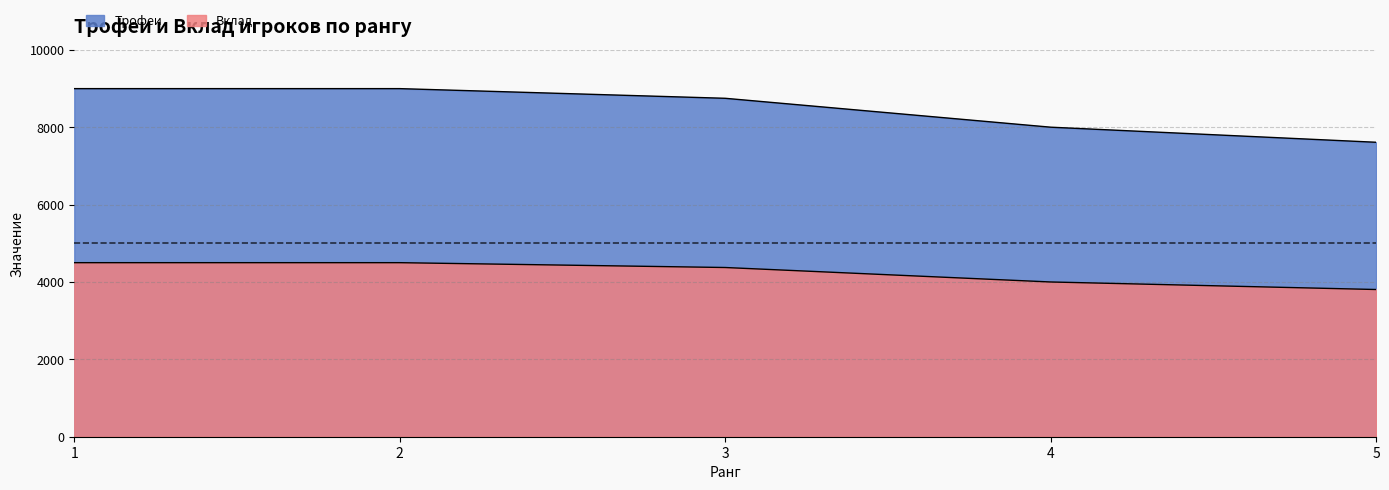

What is the maximum value for Вклад?

4500